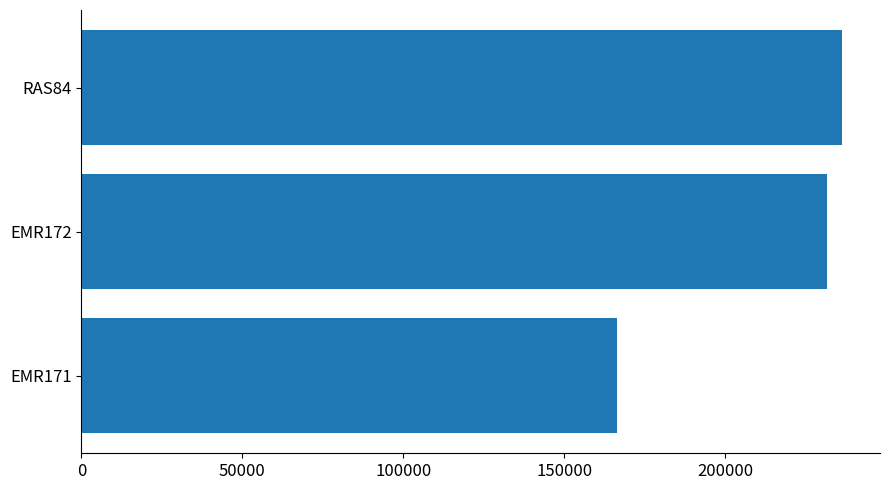

What is the ratio of the value at EMR171 to the value at RAS84?

0.7